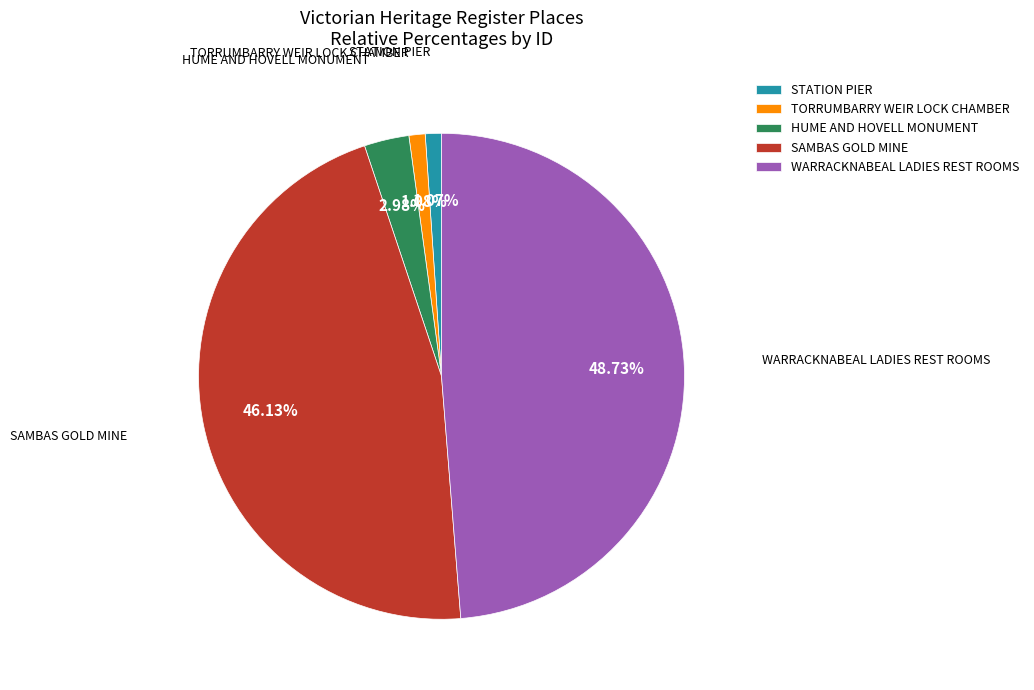

Count the number of slices in the pie.

5